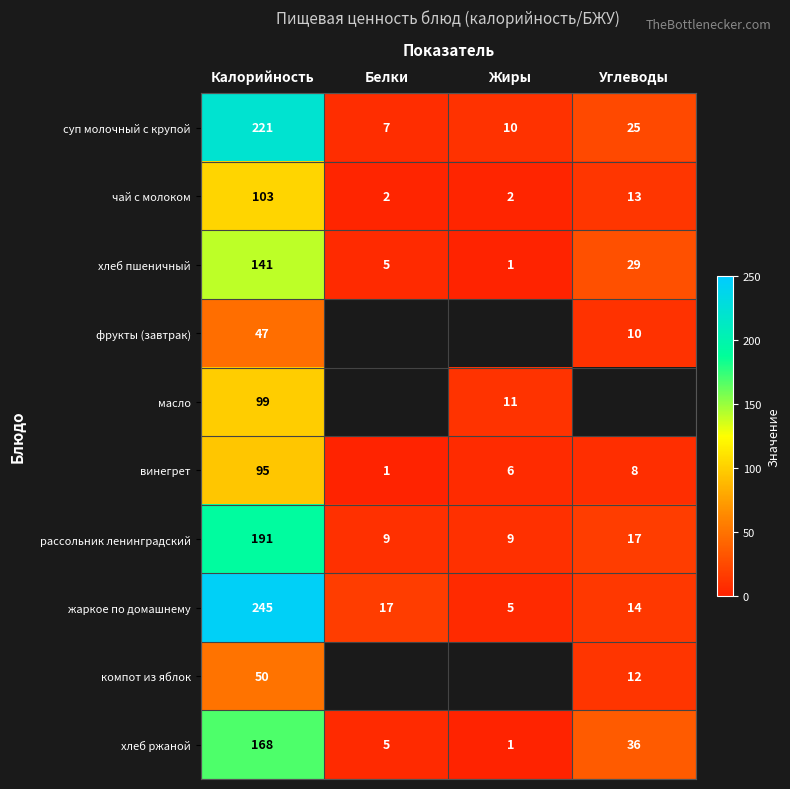

At Калорийность, list the series in order from smallest to largest.

фрукты (завтрак), компот из яблок, винегрет, масло, чай с молоком, хлеб пшеничный, хлеб ржаной, рассольник ленинградский, суп молочный с крупой, жаркое по домашнему